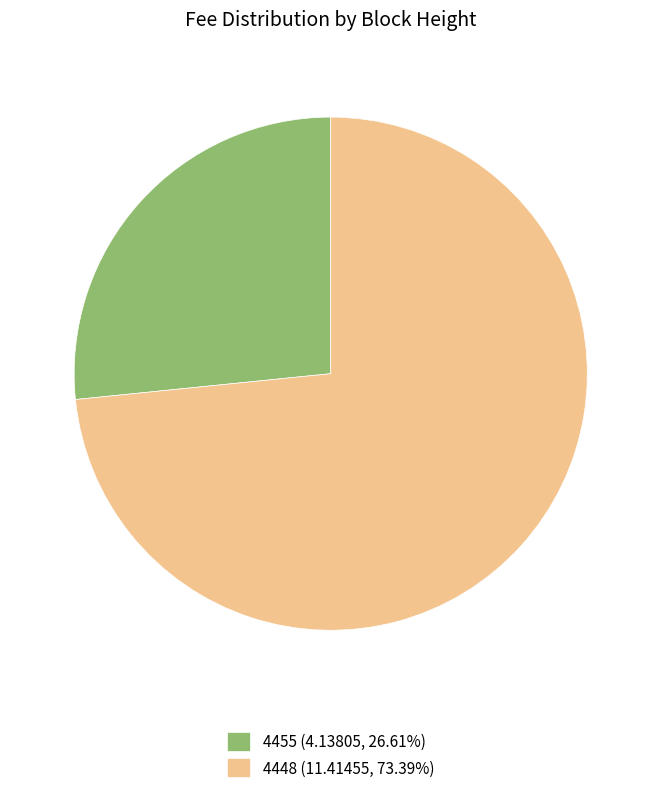

Is it true that 4448 is 83% of the pie?

False